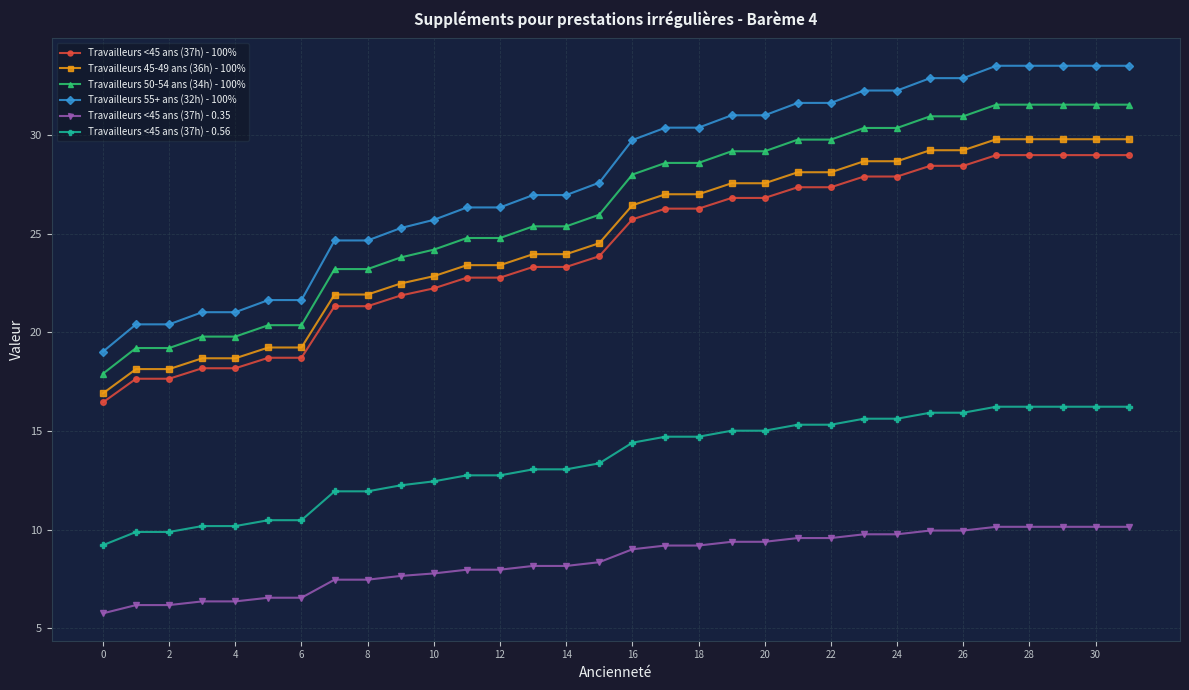

What is the difference between the maximum and minimum values in the Travailleurs 55+ ans (32h) - 100% series?

14.5